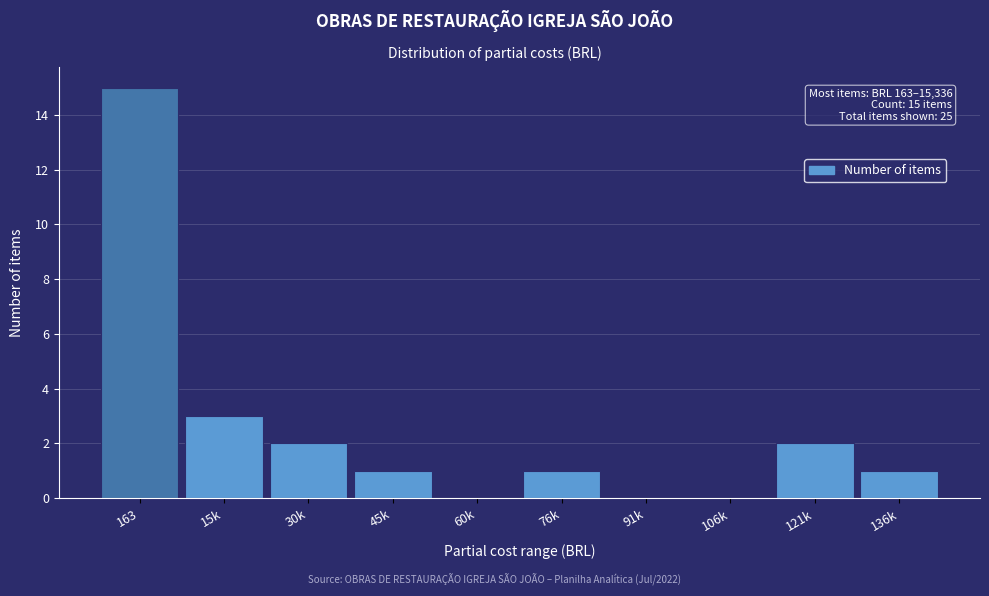

Reading left to right, what are all the values shown in this chart?

163=15	15k=3	30k=2	45k=1	60k=0	76k=1	91k=0	106k=0	121k=2	136k=1